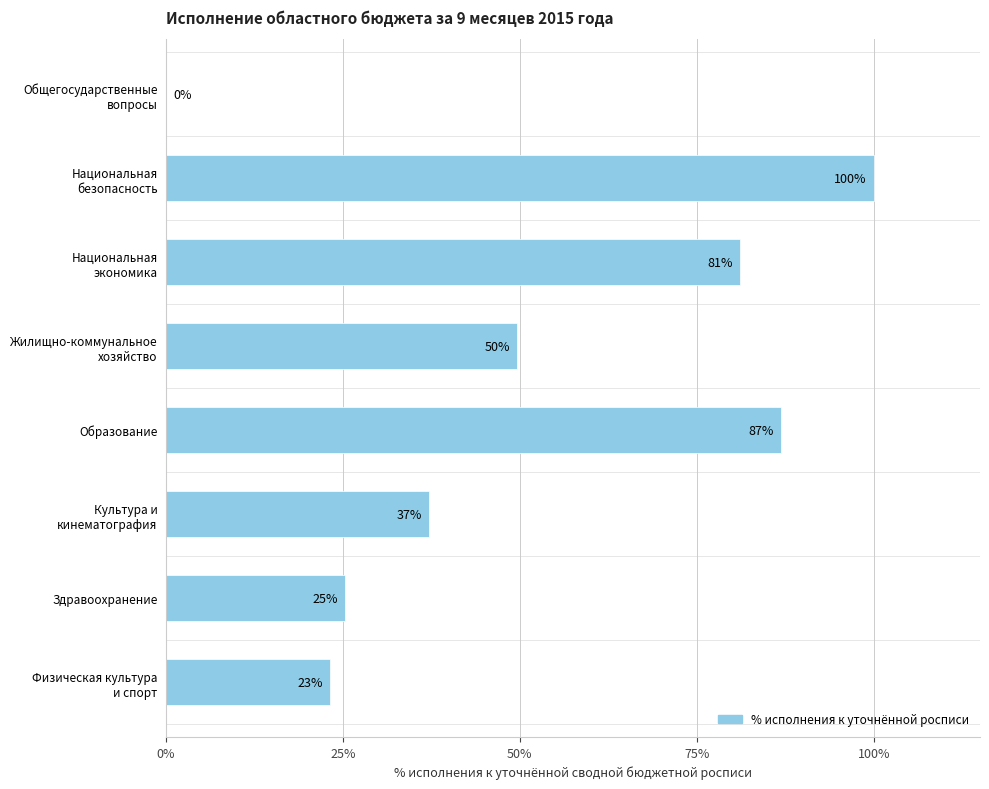

The value at Образование is 25.2. True or false?

False